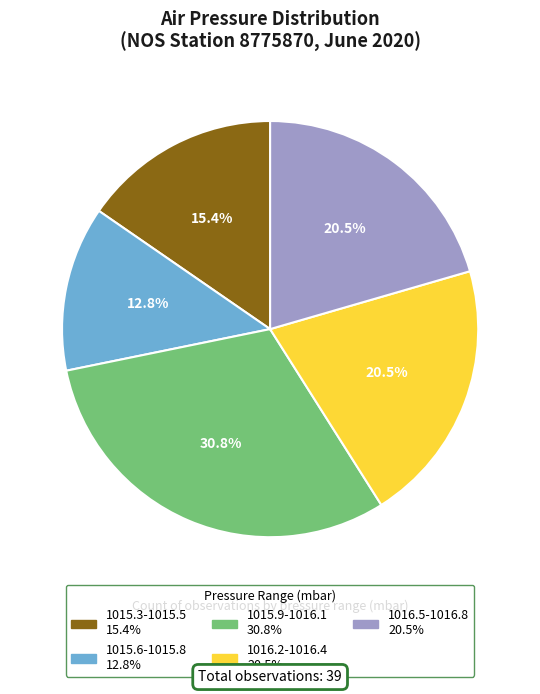

Which slice is the smallest?

1015.6-1015.8